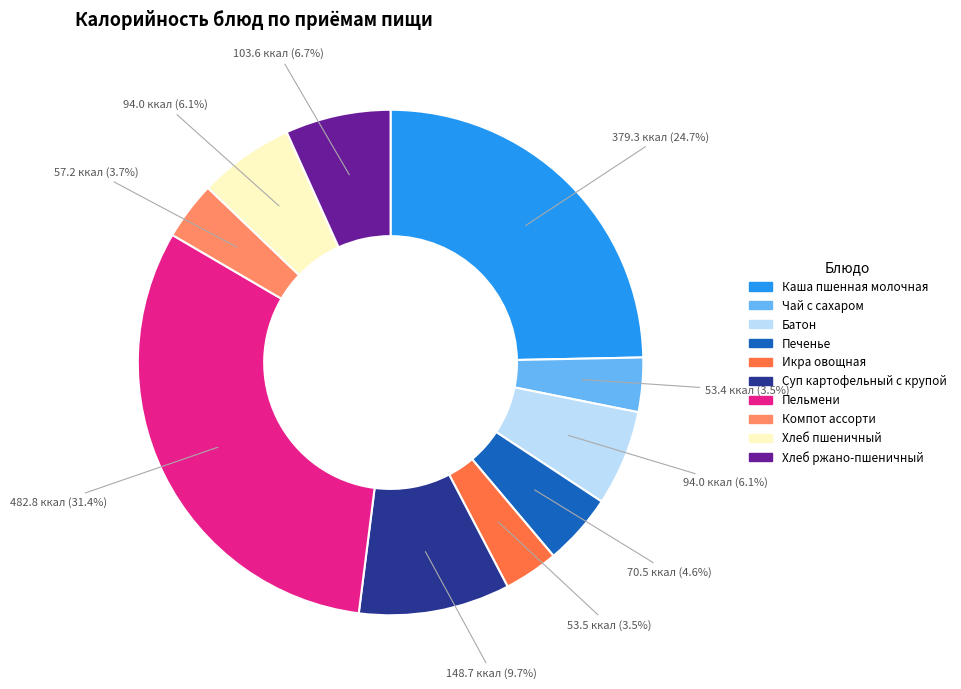

What is the ratio of the value at Хлеб ржано-пшеничный to the value at Печенье?

1.5